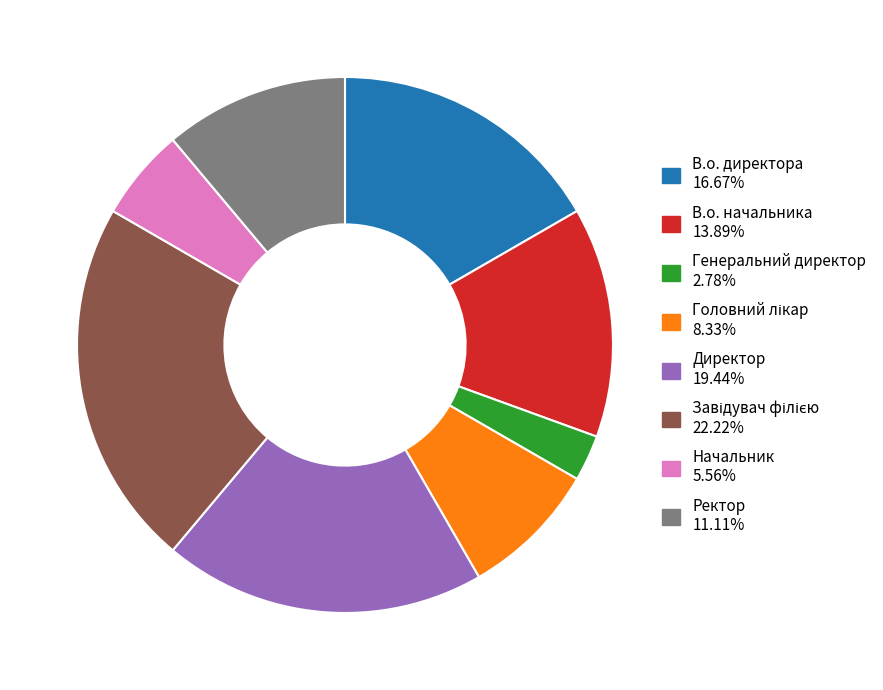

Does В.о. начальника account for over 50% of the chart?

No